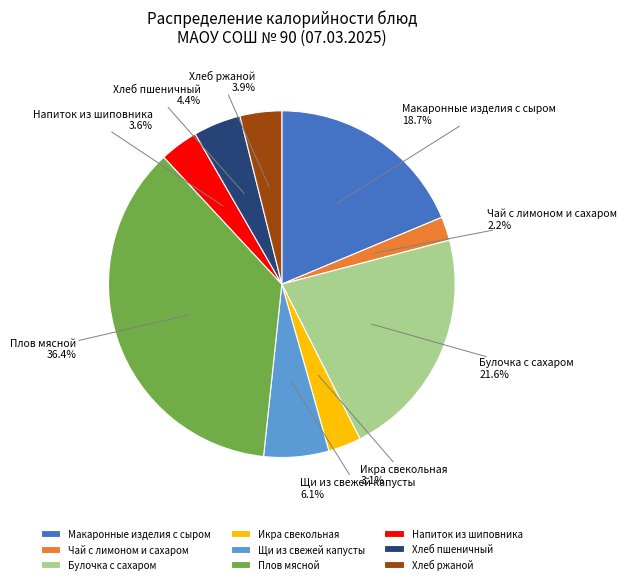

Which slice is the largest?

Плов мясной